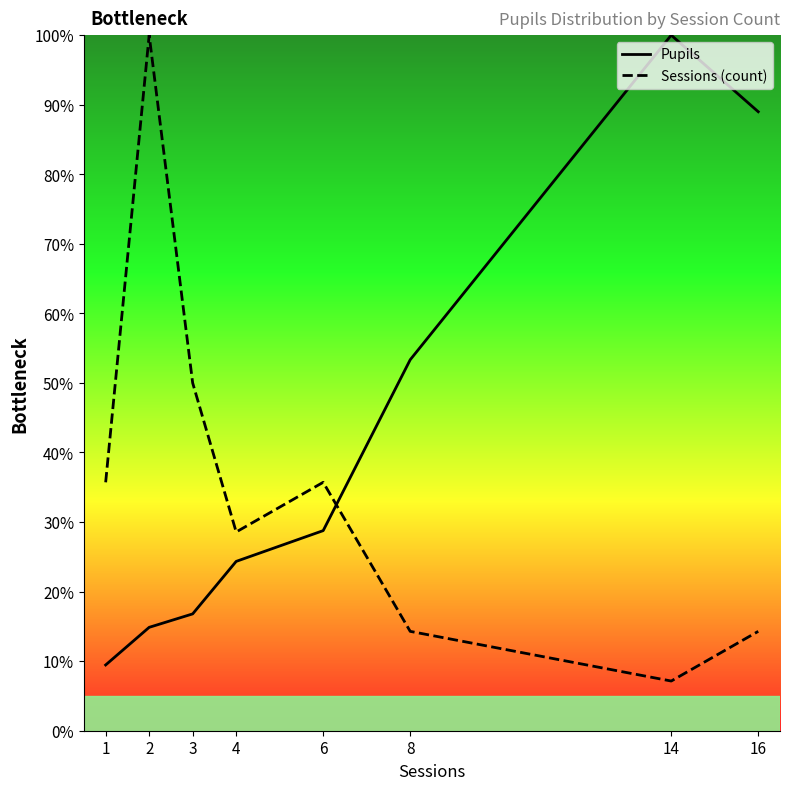

Reading right to left, what are all the values shown in this chart?

Pupils: 89.0	100.0	53.3	28.8	24.3	16.8	14.9	9.5
Sessions (count): 14.3	7.1	14.3	35.7	28.6	50.0	100.0	35.7